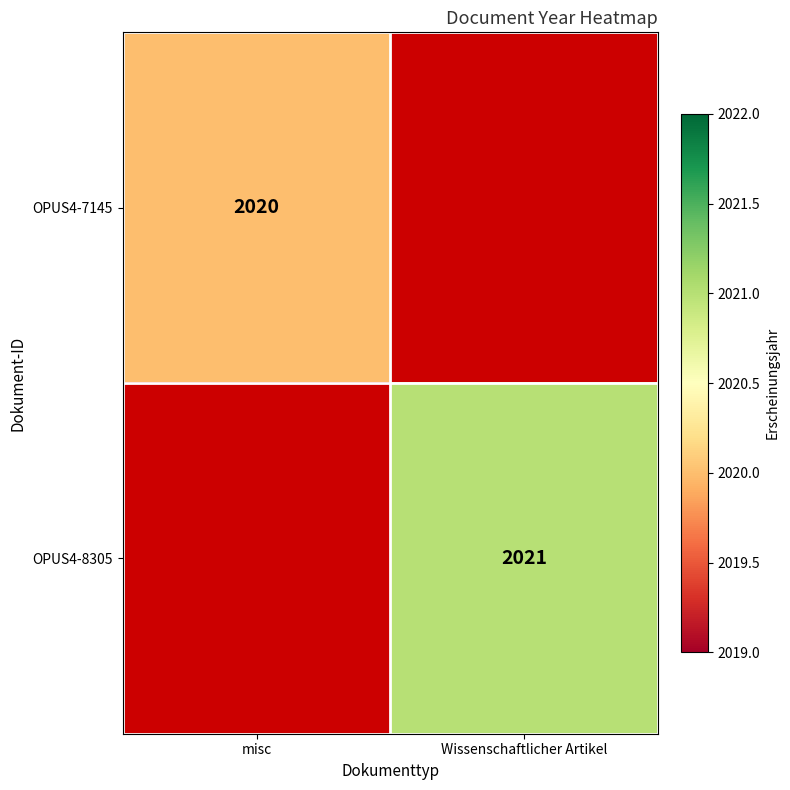

Is it true that OPUS4-7145 equals 2020 at misc?

True